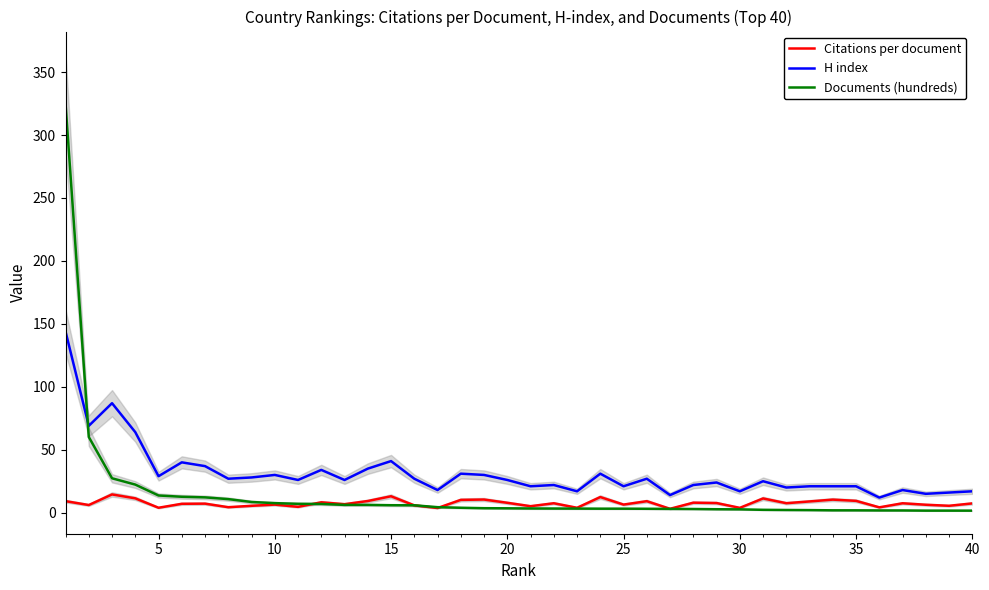

How many intersections are there between H index and Documents (hundreds)?

1